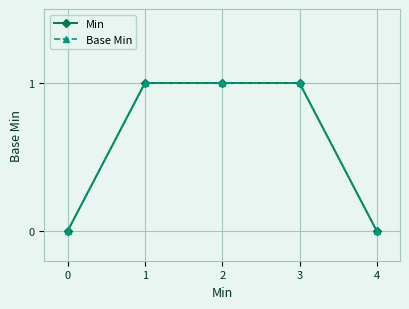

List the labels in order of Min value, largest first.

1, 2, 3, 0, 4